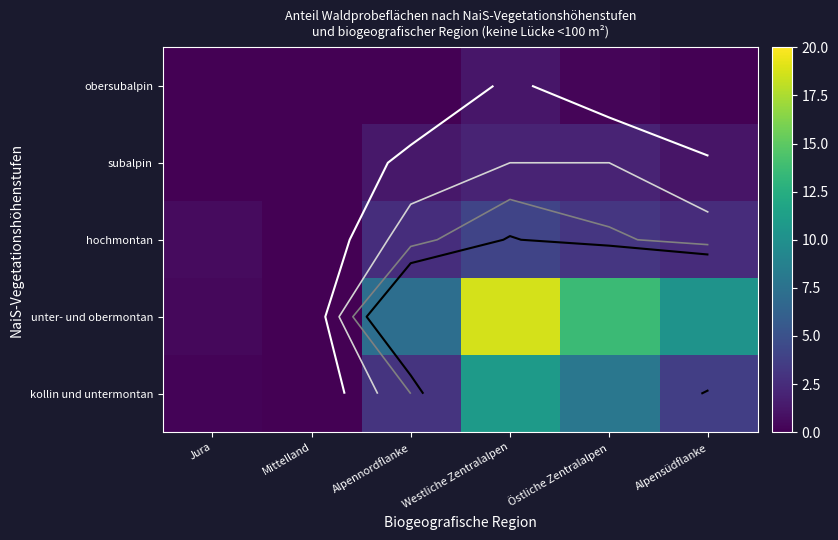

List the labels in order of kollin und untermontan value, smallest first.

Mittelland, Jura, Alpennordflanke, Alpensüdflanke, Östliche Zentralalpen, Westliche Zentralalpen